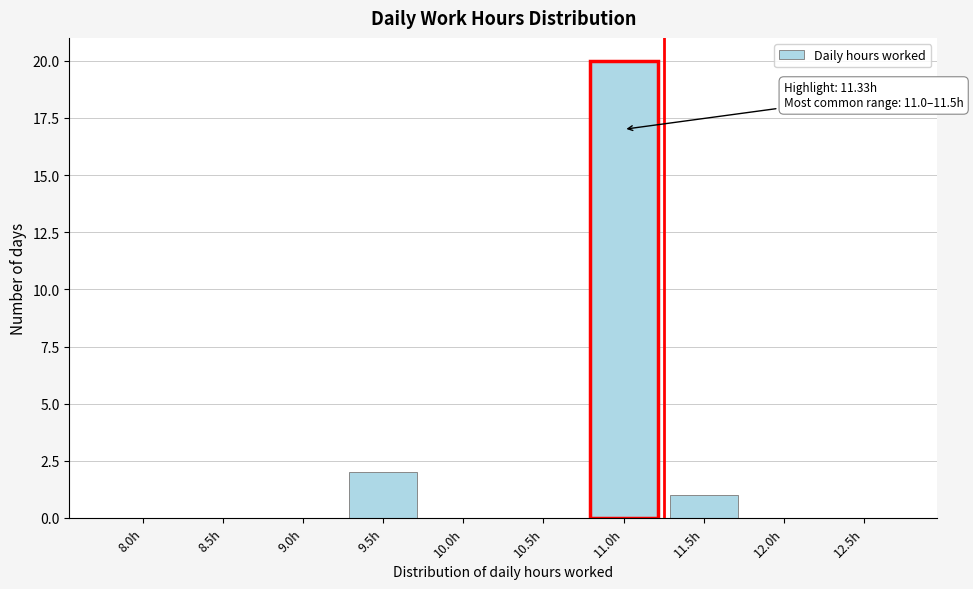

Reading left to right, extract all data points from this chart.

8.0h=0	8.5h=0	9.0h=0	9.5h=2	10.0h=0	10.5h=0	11.0h=20	11.5h=1	12.0h=0	12.5h=0